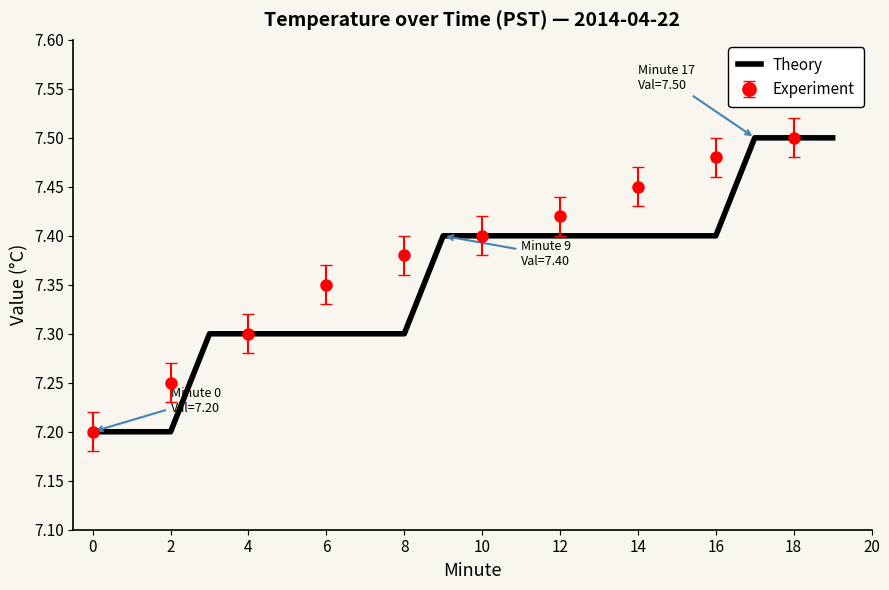

Reading left to right, list all the values displayed in this chart.

7.2	7.2	7.2	7.3	7.3	7.3	7.3	7.3	7.3	7.4	7.4	7.4	7.4	7.4	7.4	7.4	7.4	7.5	7.5	7.5